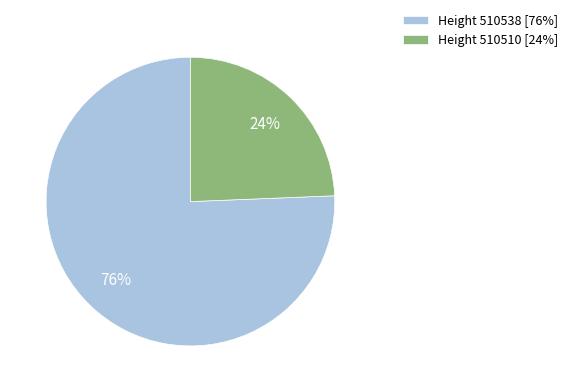

True or false: Height 510510 [24%] accounts for 38% of the total.

False